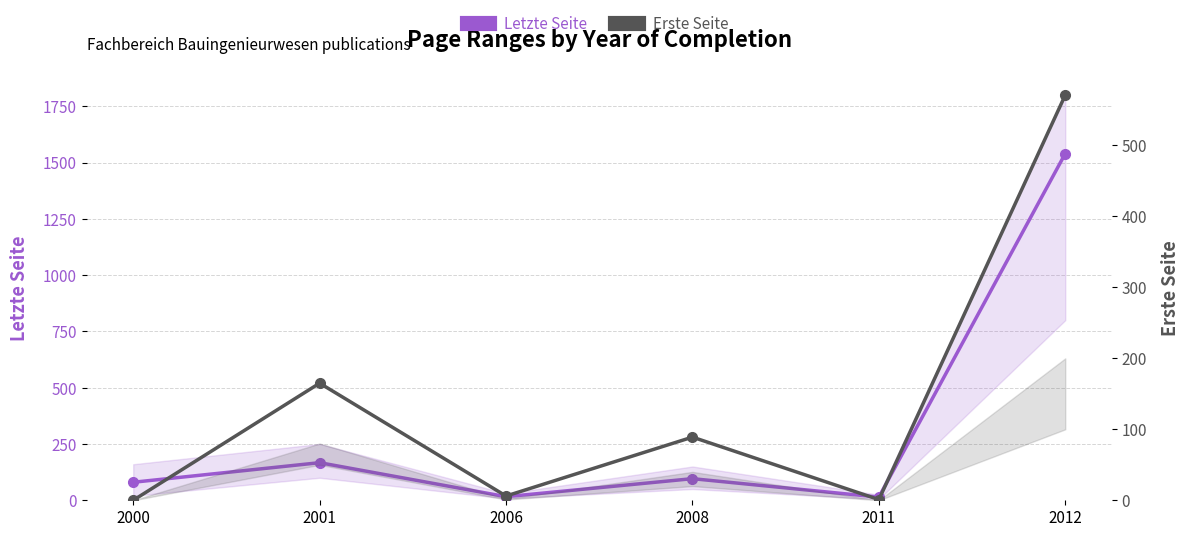

Reading left to right, extract all data points from this chart.

Letzte Seite: 80	167	16	96	14	1540
Erste Seite: 0	165	6	89	1	571